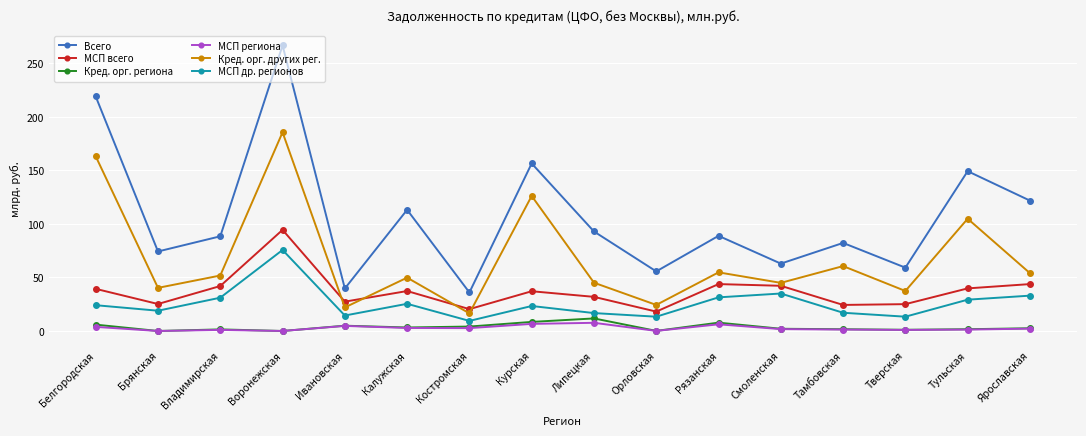

What is the average value of the МСП региона series?

2.7